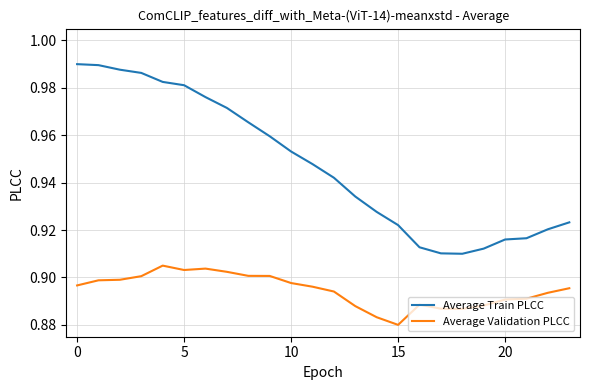

List the series in order of their peak value, lowest first.

Average Validation PLCC, Average Train PLCC